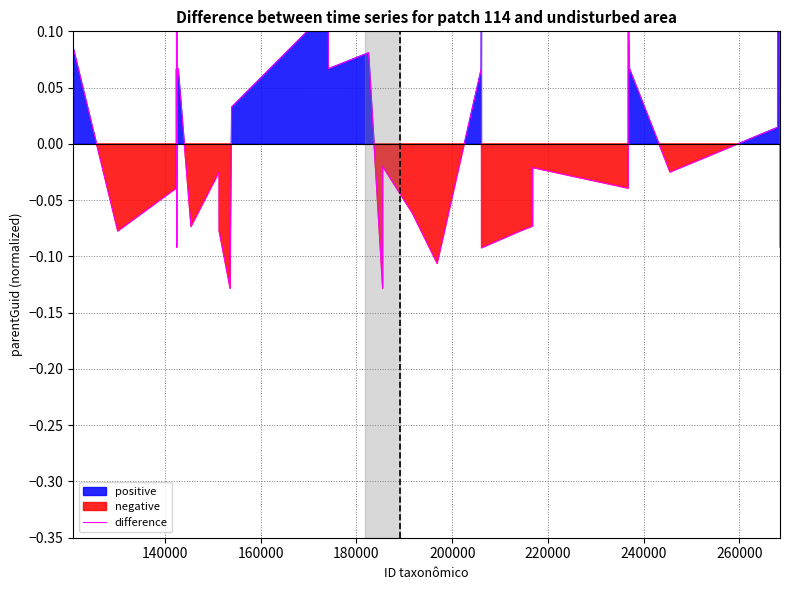

Reading right to left, what are all the values shown in this chart?

-0.1	0.1	0.1	0.0	-0.0	-0.0	0.1	0.1	0.1	-0.0	-0.0	-0.1	-0.1	-0.1	0.1	0.1	-0.1	-0.1	-0.0	-0.1	0.1	0.1	0.1	0.0	-0.1	-0.1	-0.1	-0.1	-0.0	-0.1	0.1	0.1	0.1	-0.1	0.1	-0.0	0.1	-0.0	-0.1	0.1